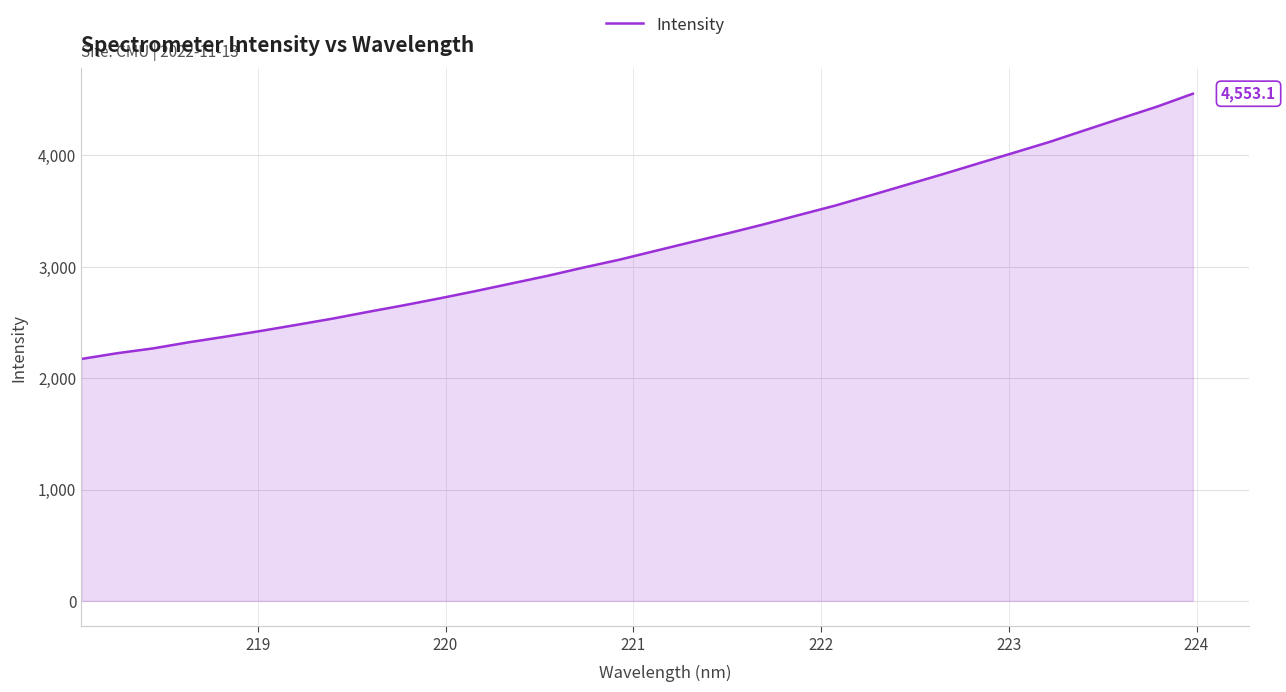

What is the maximum value shown in the chart?

4553.1